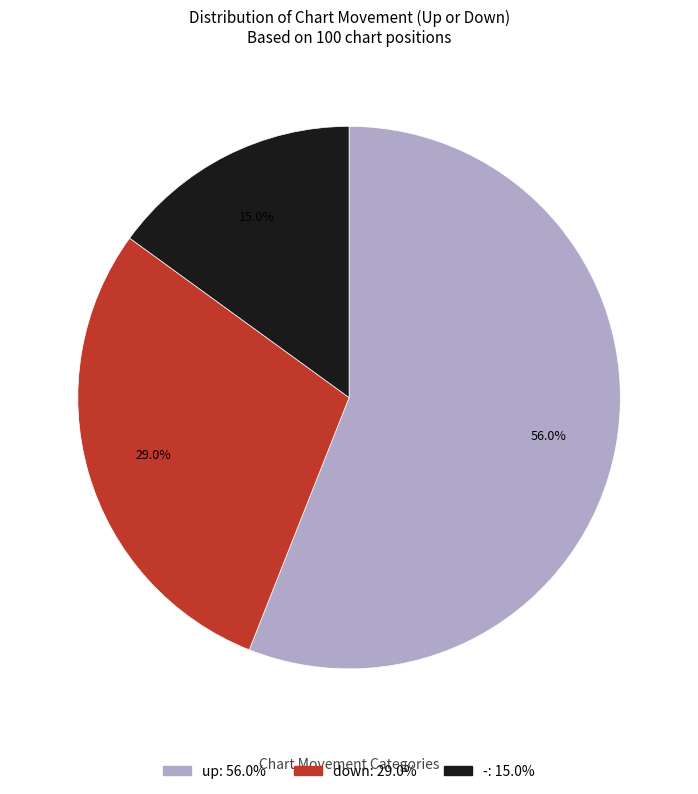

Which slice is the largest?

up